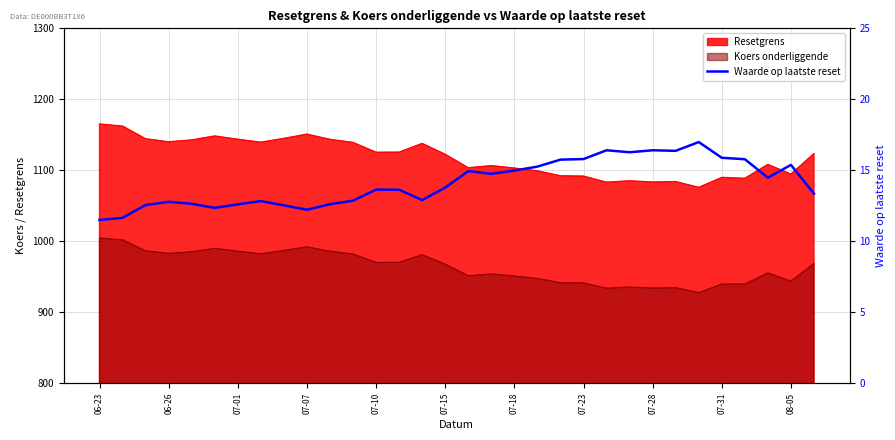

What is the difference between the maximum and second lowest values?

5.3